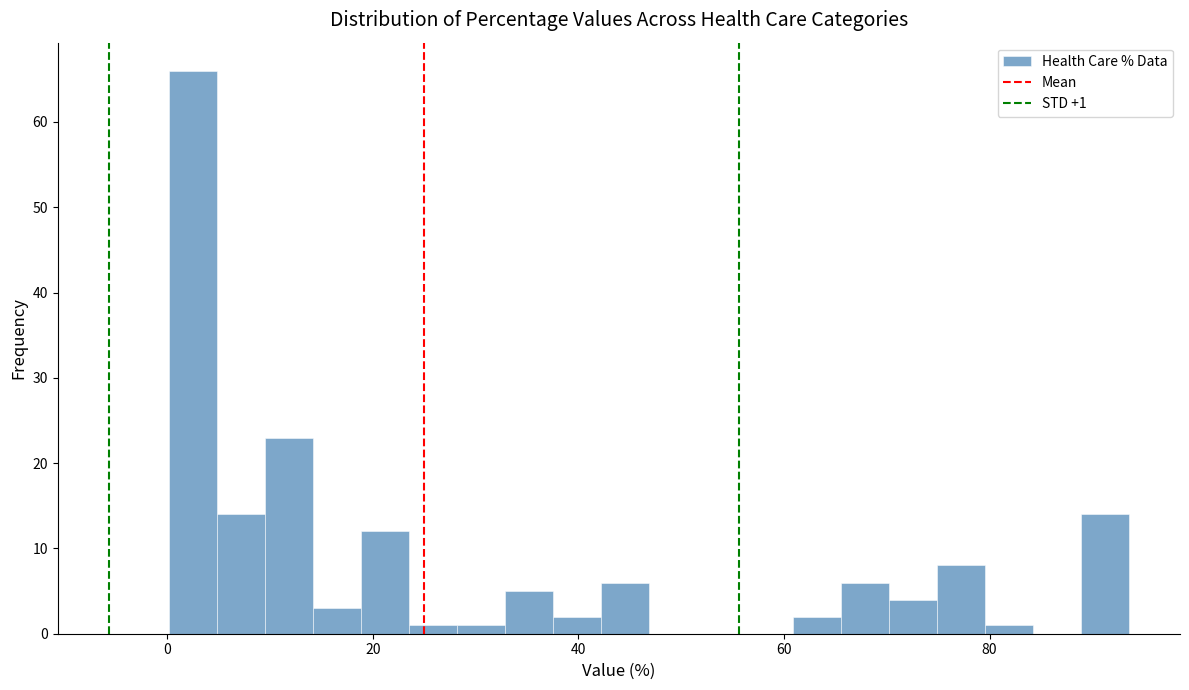

Around what value on the x-axis is the tallest bar? Give the approximate position of its centre, as read against the axis.

2